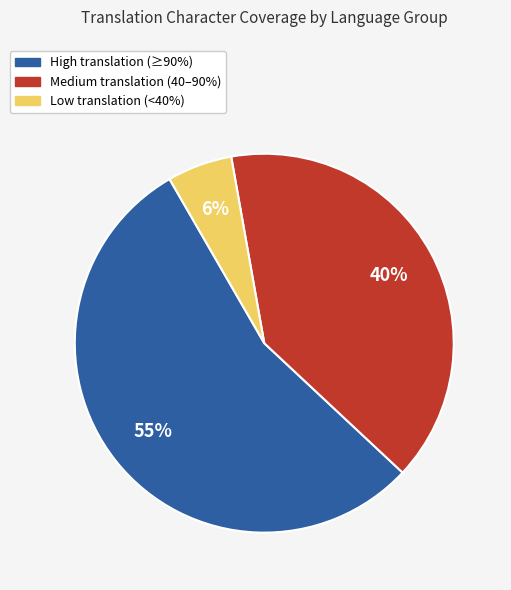

Does any single category account for the majority?

Yes